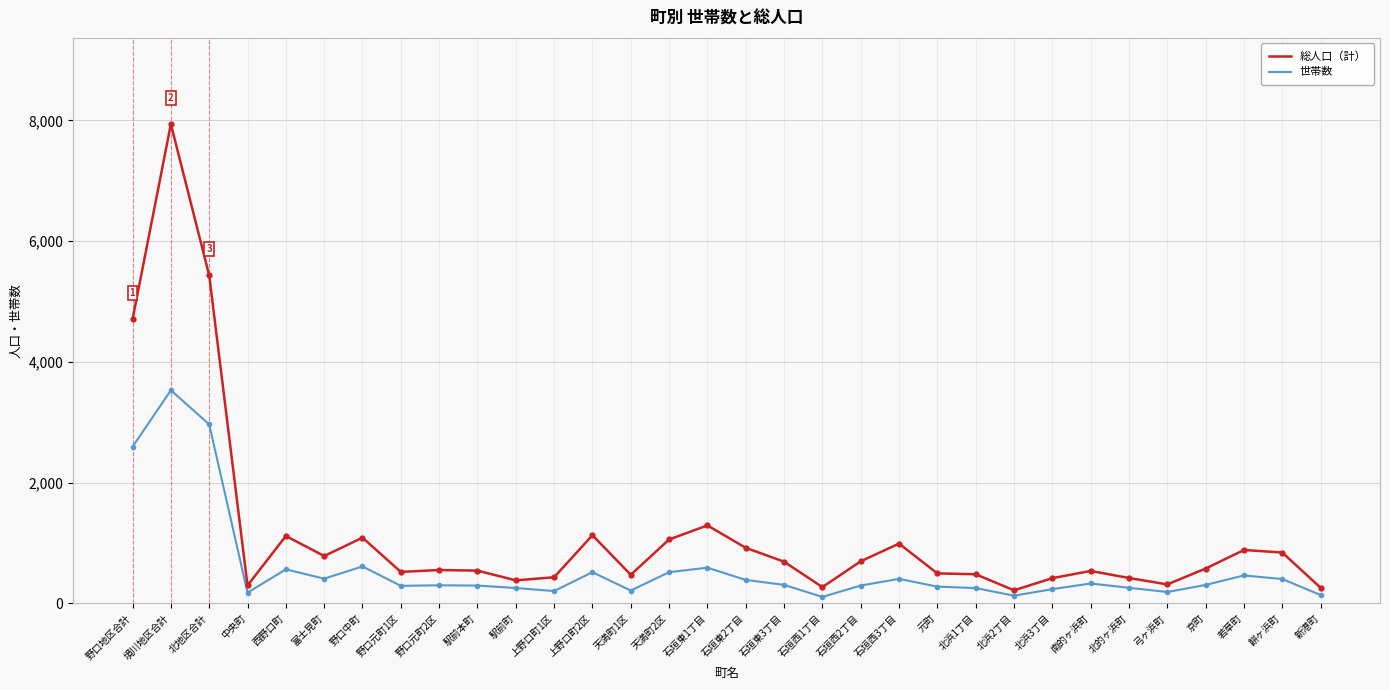

Which series has the widest spread of values?

総人口（計）